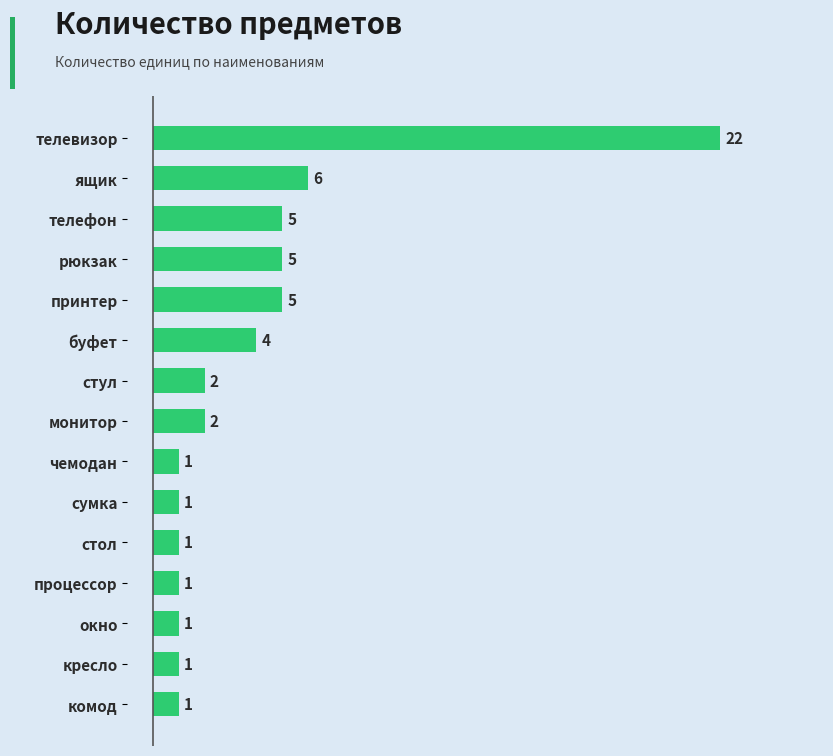

Reading top to bottom, transcribe all the data shown in this chart.

22	6	5	5	5	4	2	2	1	1	1	1	1	1	1